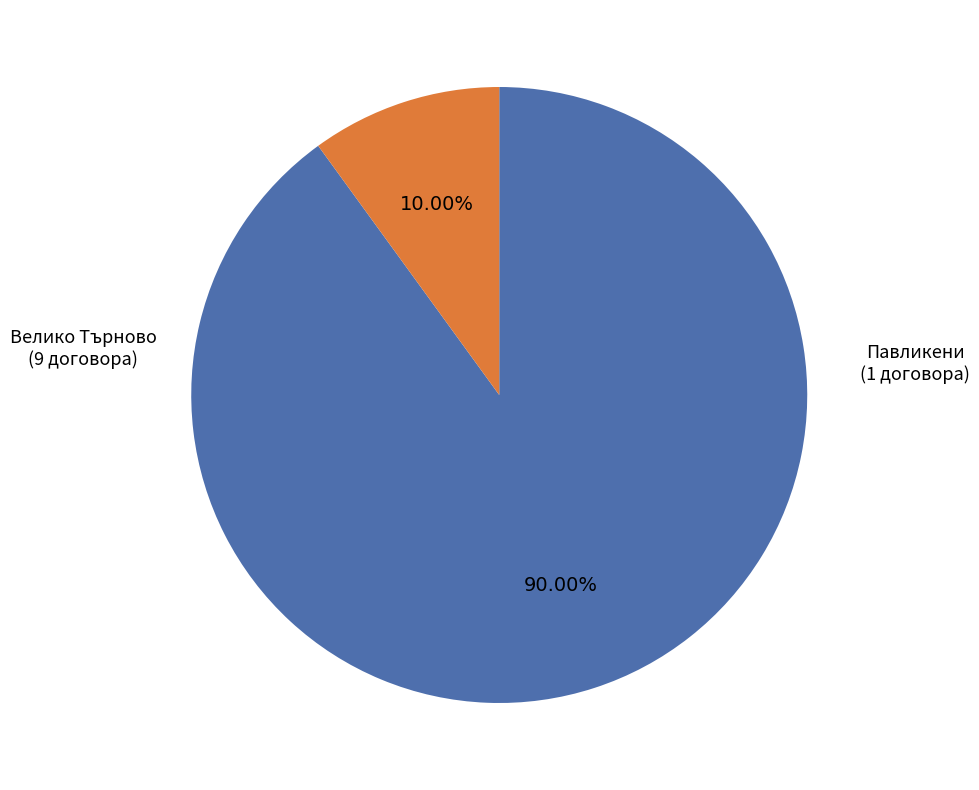

Does any single category account for the majority?

Yes